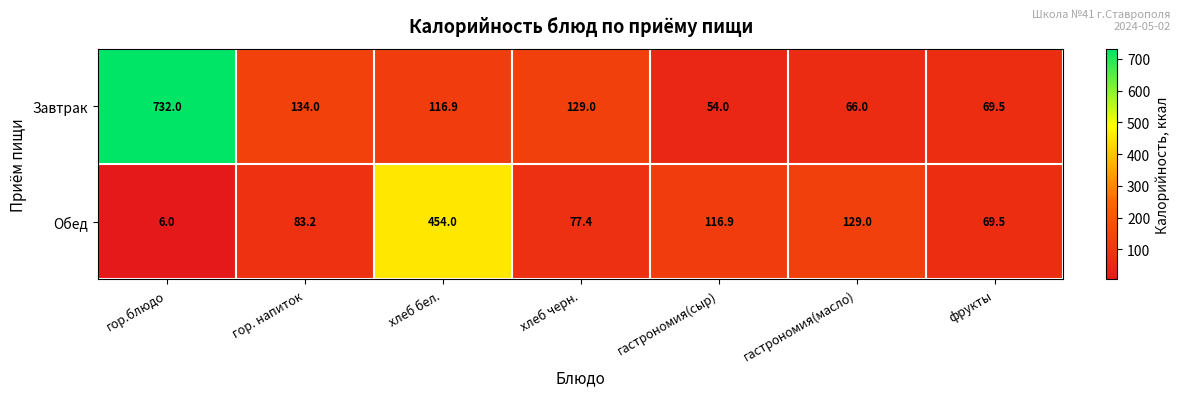

Reading left to right, transcribe all the data shown in this chart.

Завтрак: гор.блюдо=732.0	гор. напиток=134.0	хлеб бел.=116.9	хлеб черн.=129.0	гастрономия(сыр)=54.0	гастрономия(масло)=66.0	фрукты=69.5
Обед: гор.блюдо=6.0	гор. напиток=83.2	хлеб бел.=454.0	хлеб черн.=77.4	гастрономия(сыр)=116.9	гастрономия(масло)=129.0	фрукты=69.5